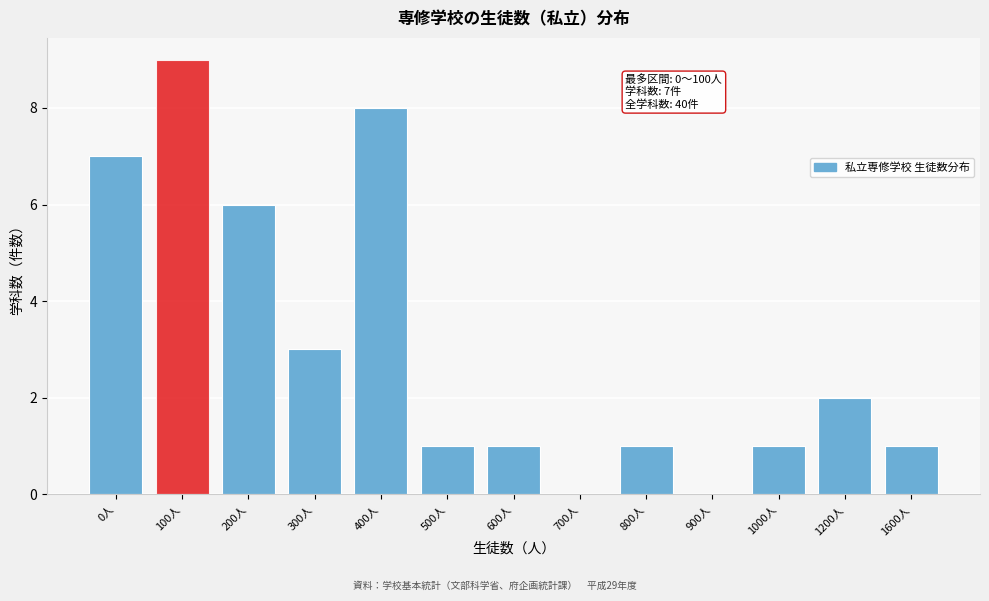

Reading left to right, extract all data points from this chart.

0人=7	100人=9	200人=6	300人=3	400人=8	500人=1	600人=1	700人=0	800人=1	900人=0	1000人=1	1200人=2	1600人=1